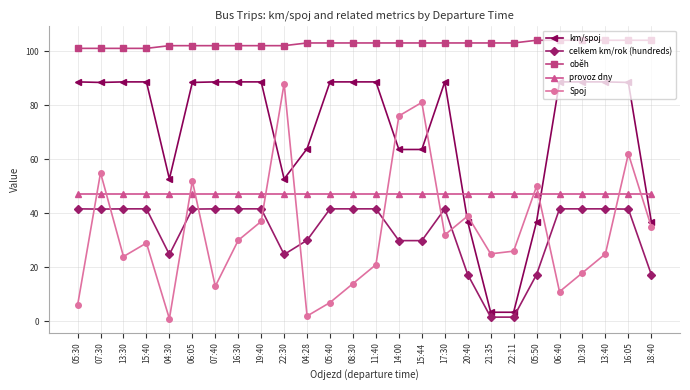

At how many categories does at least one series exceed 44?

26